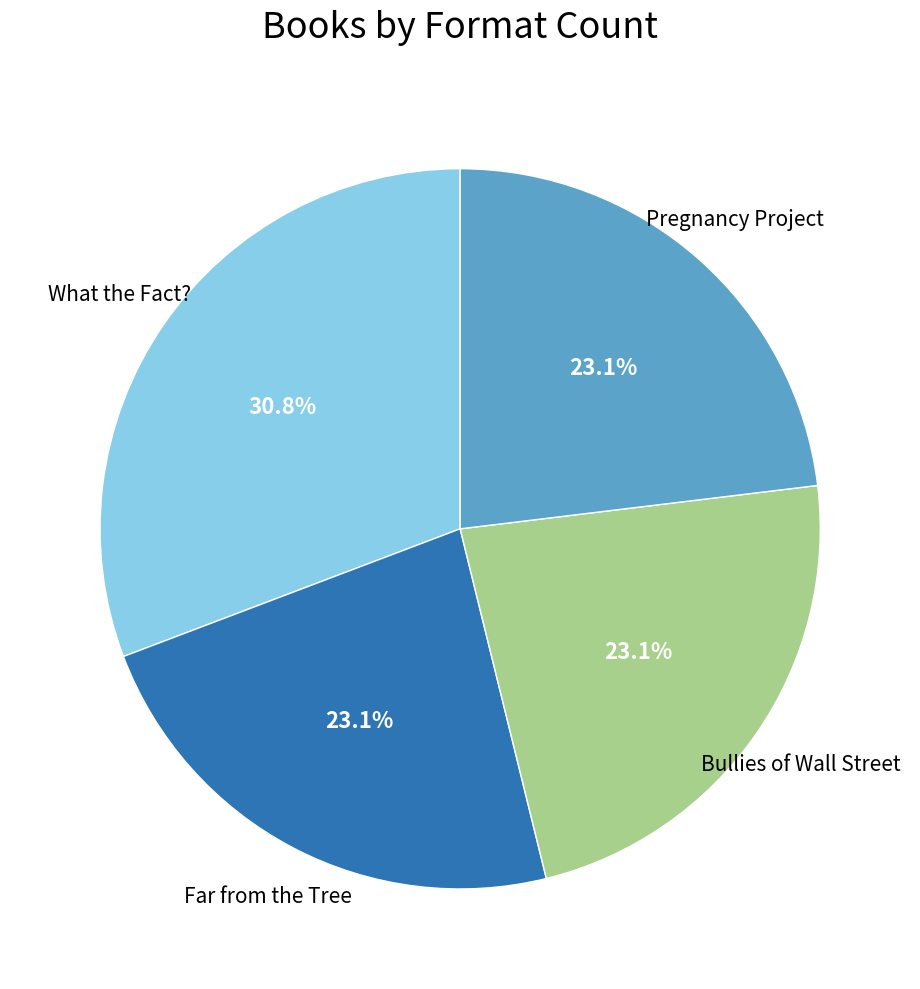

Is there a majority slice in this chart?

No